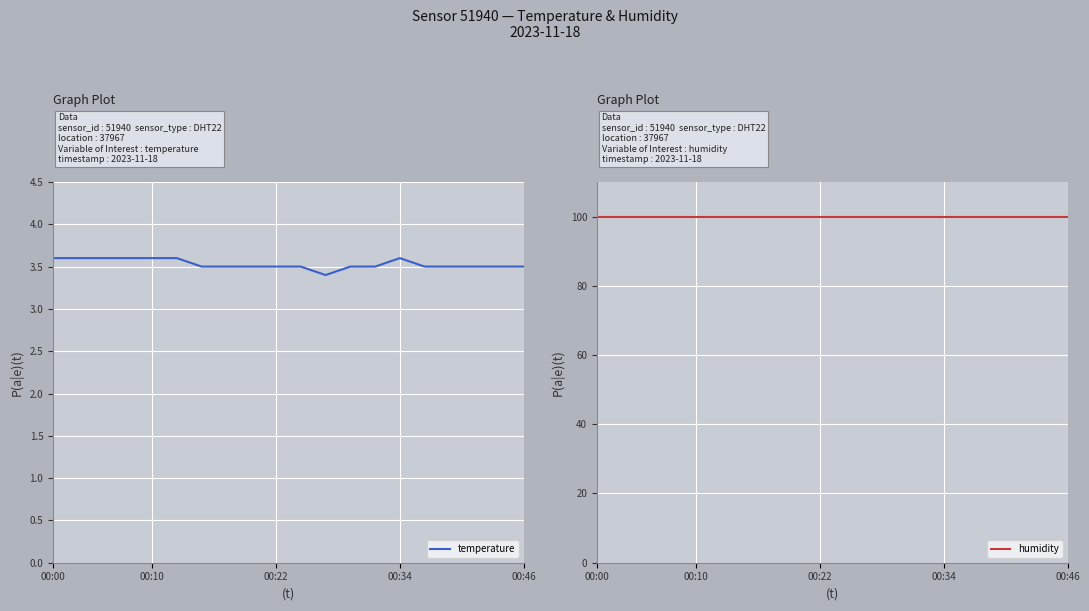

True or false: humidity has more than 0 interior local peaks.

False